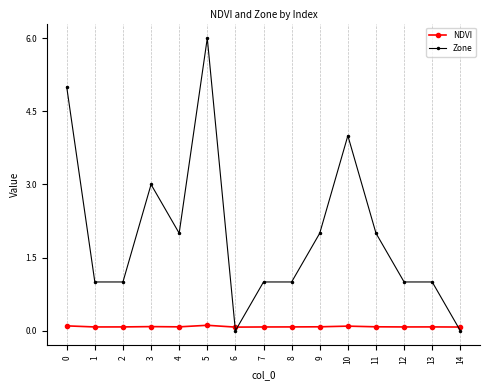

Does the chart have visible grid lines?

Yes